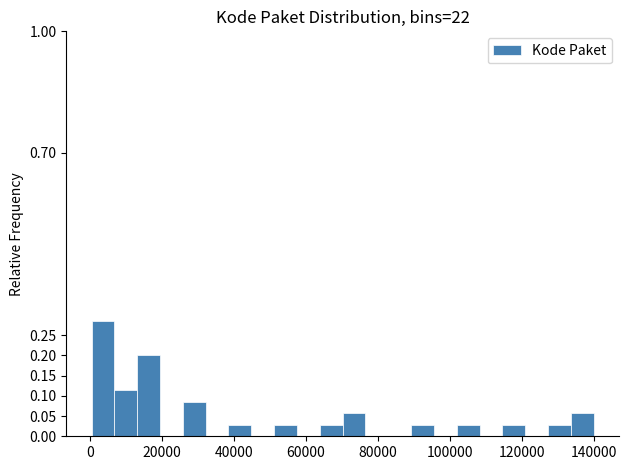

Read against the x-axis, roughly where is the centre of the tallest bar?

4000